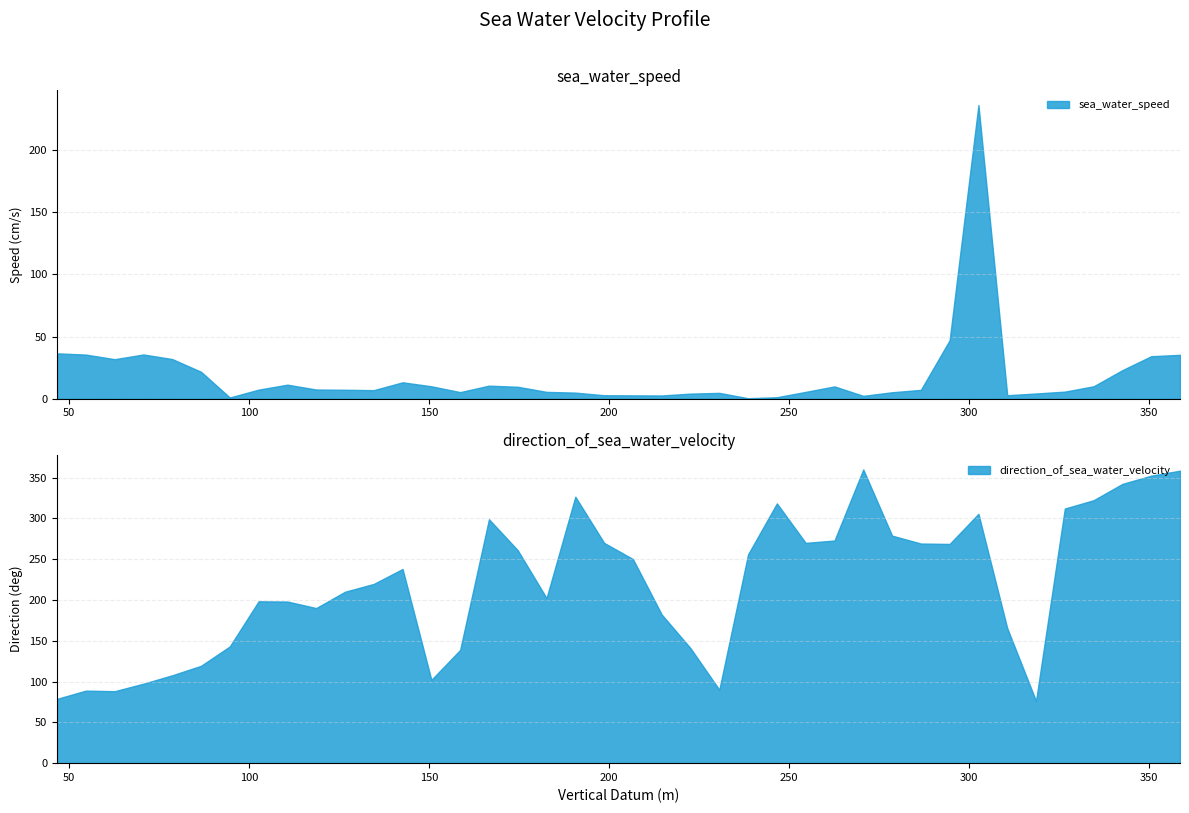

Does the chart have visible grid lines?

Yes